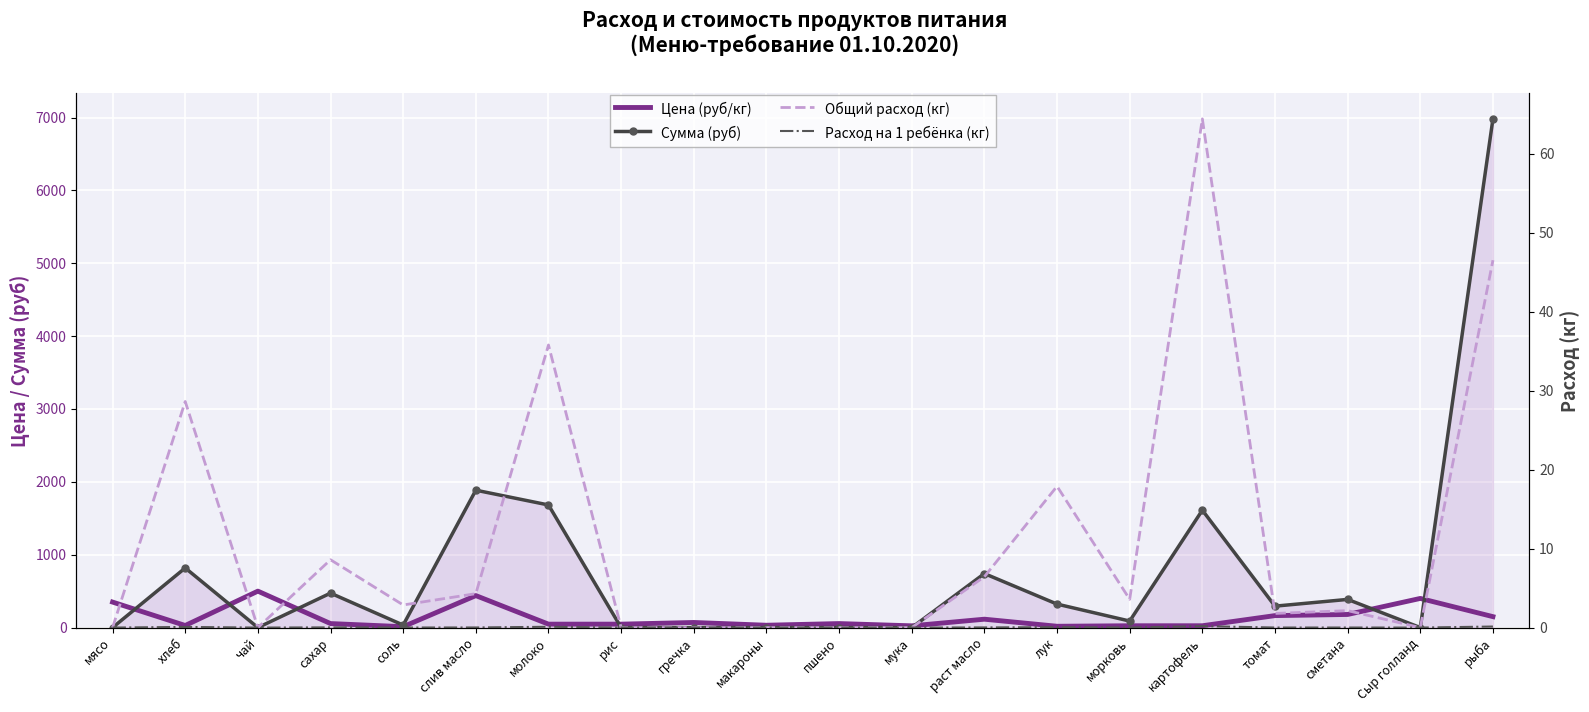

True or false: Сумма (руб) has a value of 1053.3 at раст масло.

False